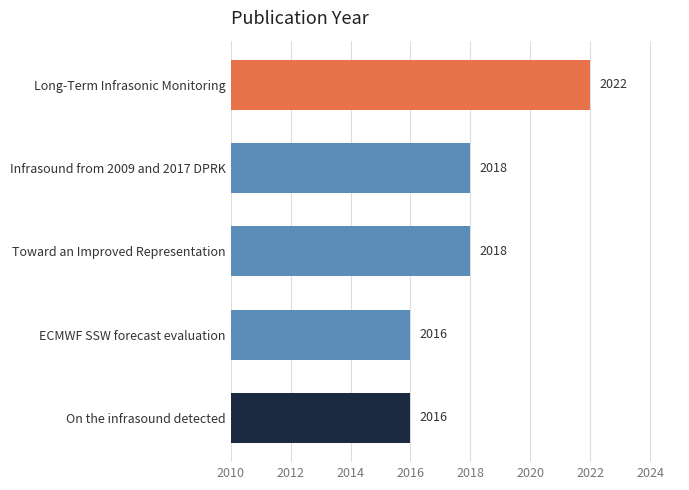

Is it true that the value at Infrasound from 2009 and 2017 DPRK is 2018?

True